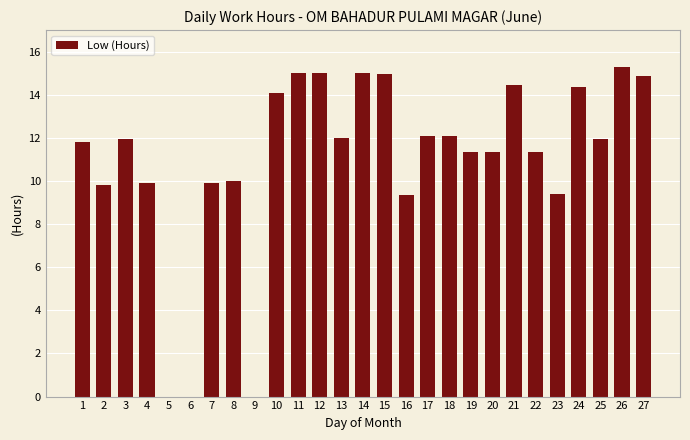

Which label corresponds to the largest value in the chart?

26